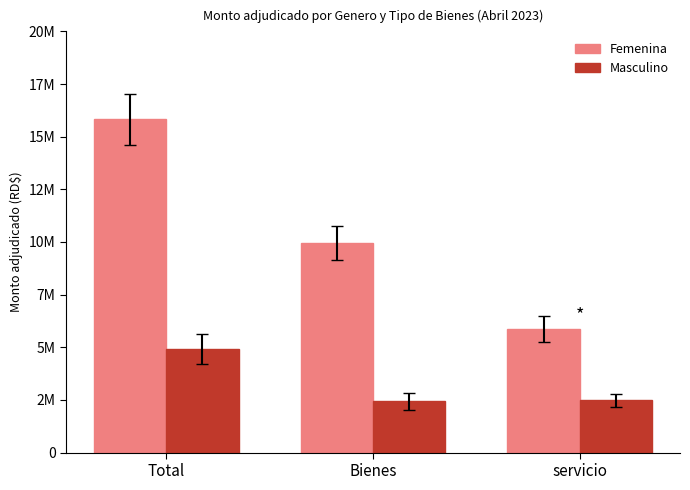

The Masculino series shows 4920490.4 at Total. True or false?

True